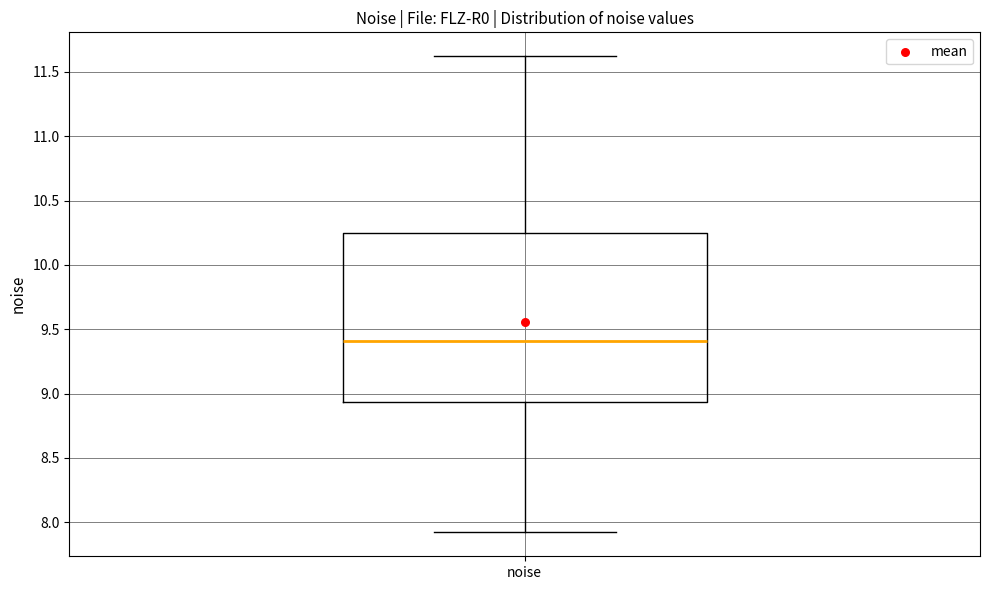

Transcribe this box plot: give where the median line is, the range the box spans, and where the two whiskers end, as read against the y-axis. The values are not printed on the chart, so give them approximately, as read against the axis.

median 9.40, box 8.95 to 10.25, whiskers 7.90 to 11.60